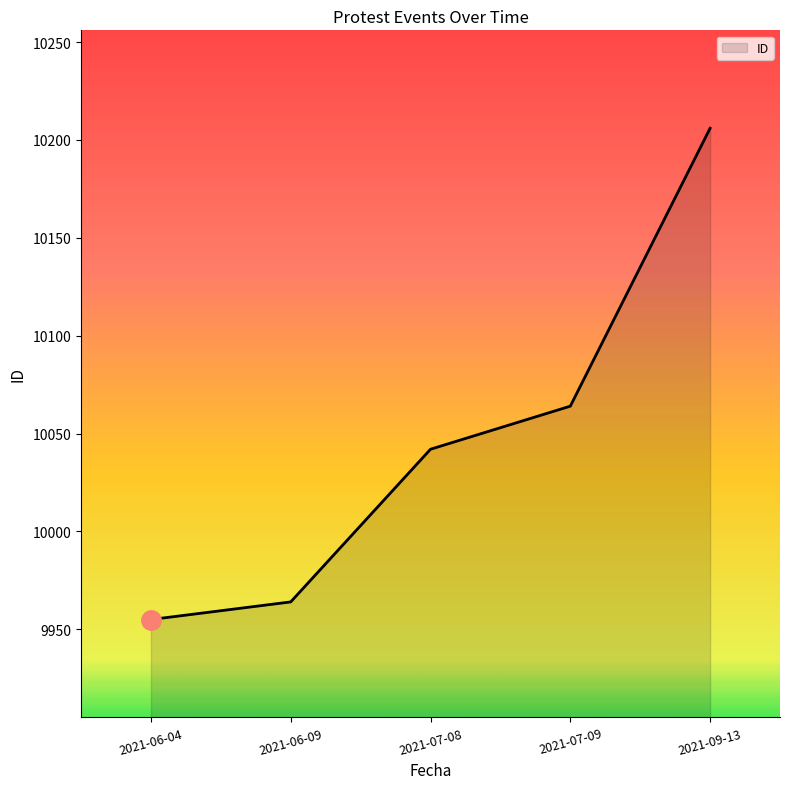

What is the approximate value at 2021-06-04, to the nearest 5?

9955